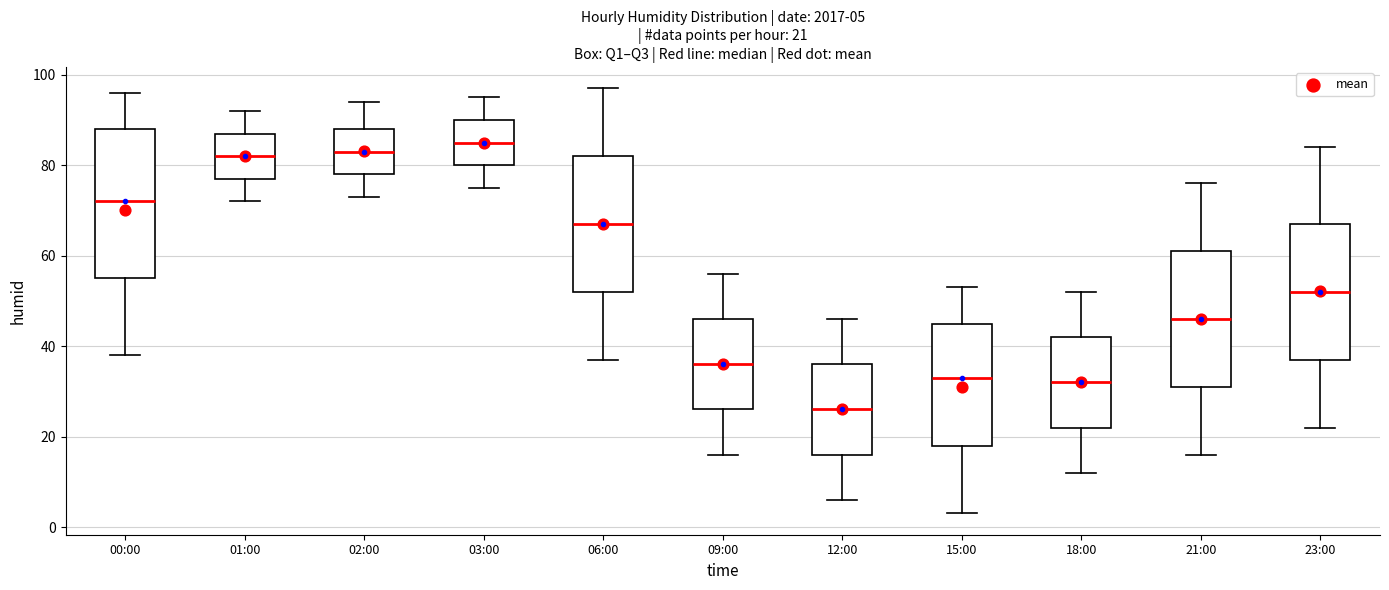

Which box is the tallest, from its lower edge to its upper edge?

00:00